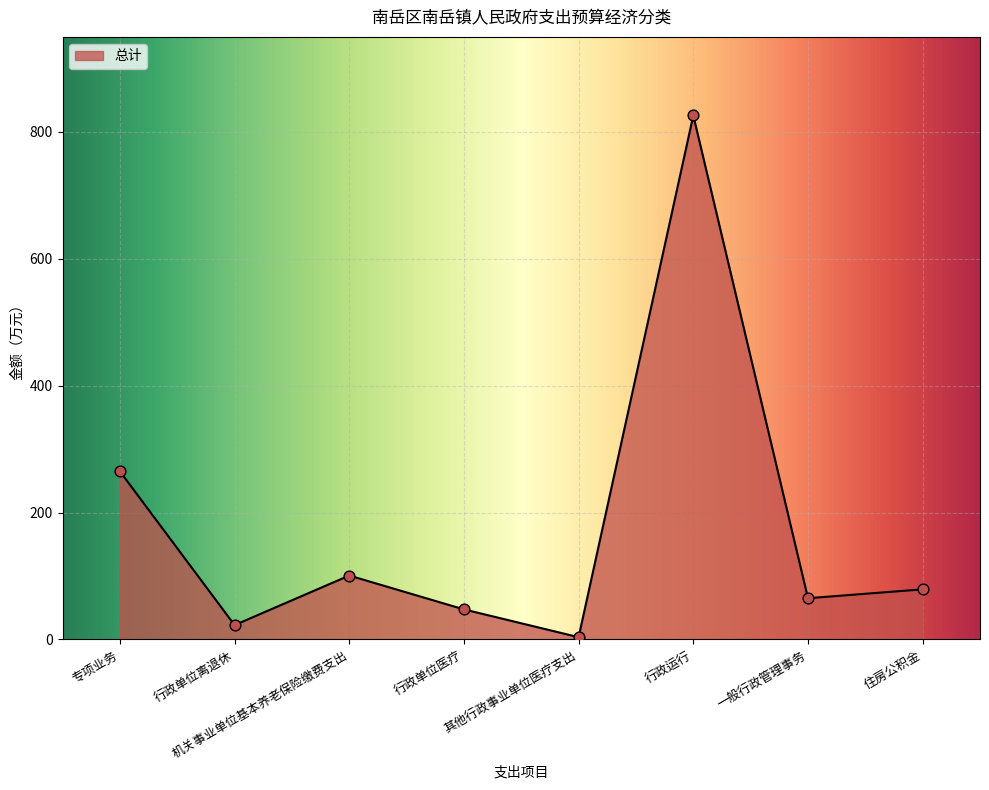

What is the ratio of the value at 一般行政管理事务 to the value at 行政单位离退休?

2.9